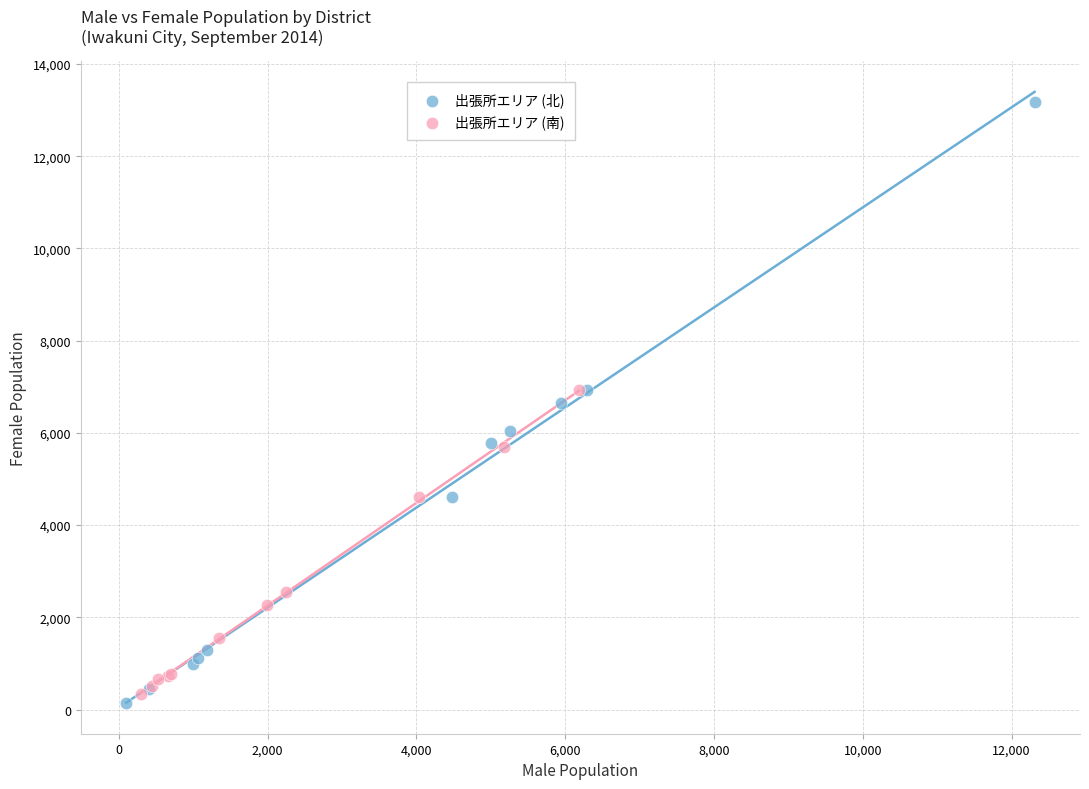

Which series contains the highest Y value?

出張所エリア (北)